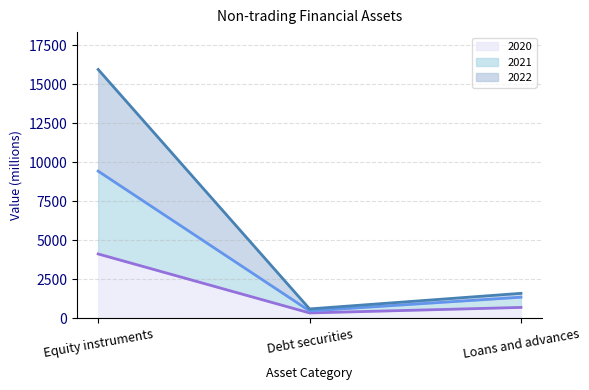

What is the total value across all series at Debt securities?

613